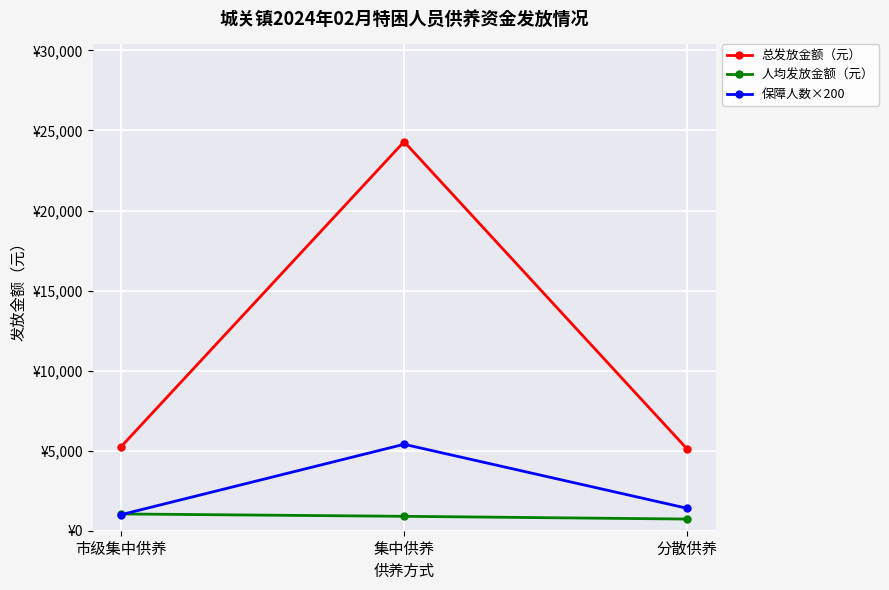

What is the difference between the 保障人数×200 values at 分散供养 and 集中供养?

4000.0